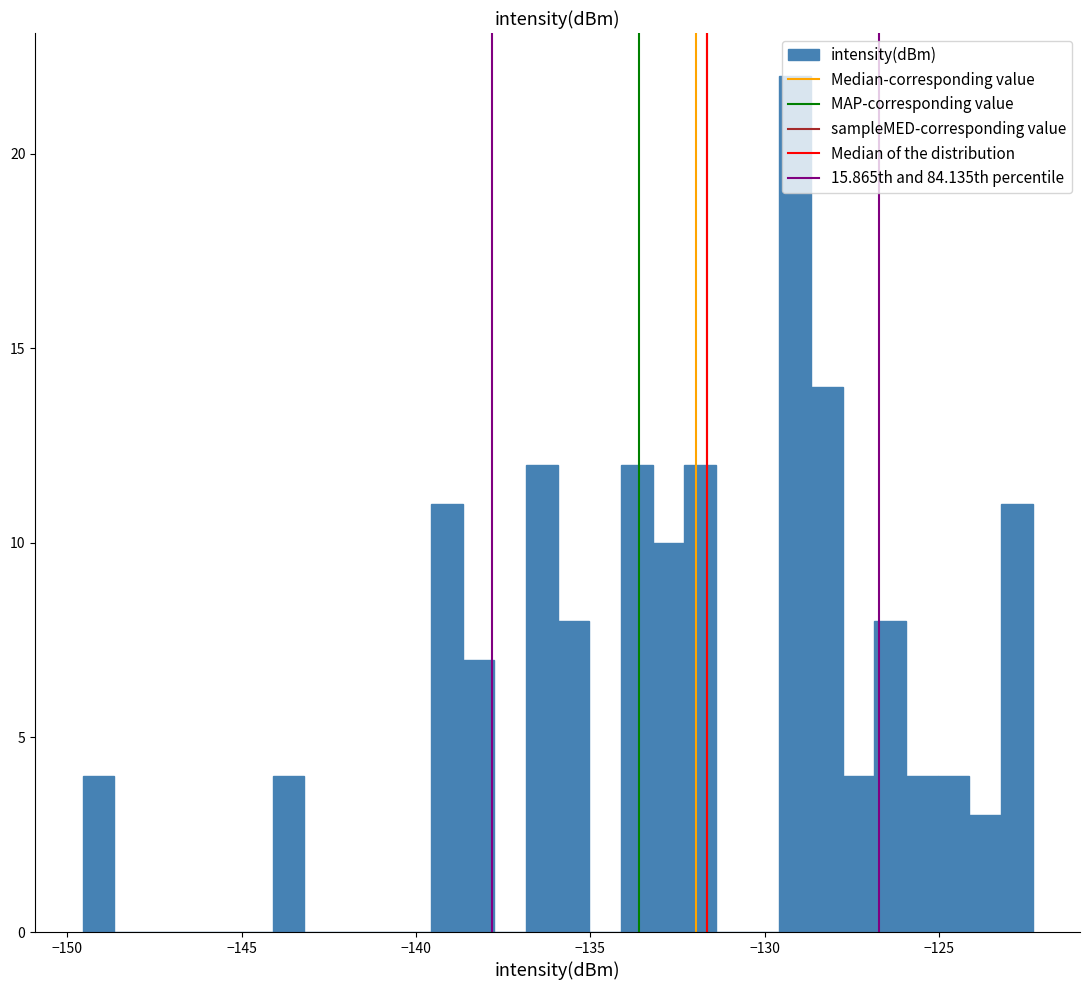

Around what value on the x-axis is the tallest bar? Give the approximate position of its centre, as read against the axis.

-129.0